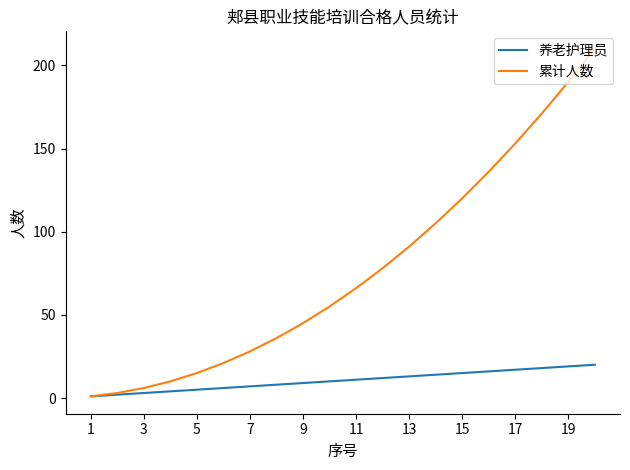

What is the greatest value displayed?

210